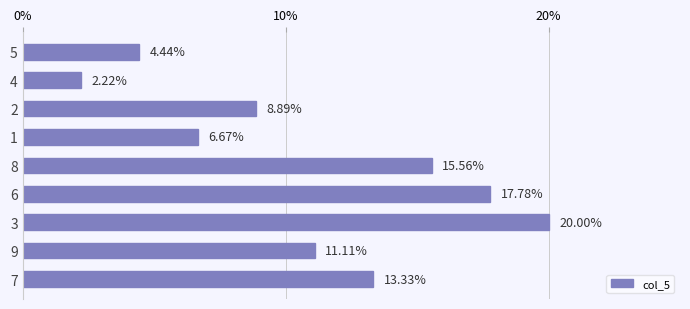

How many bars are there in total?

9